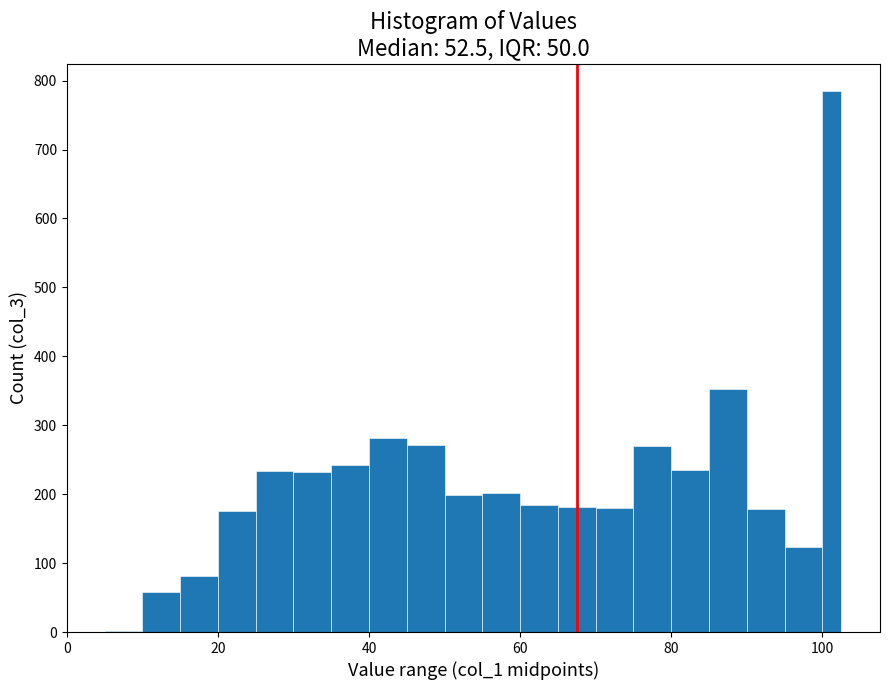

Around what value on the x-axis is the tallest bar? Give the approximate position of its centre, as read against the axis.

102